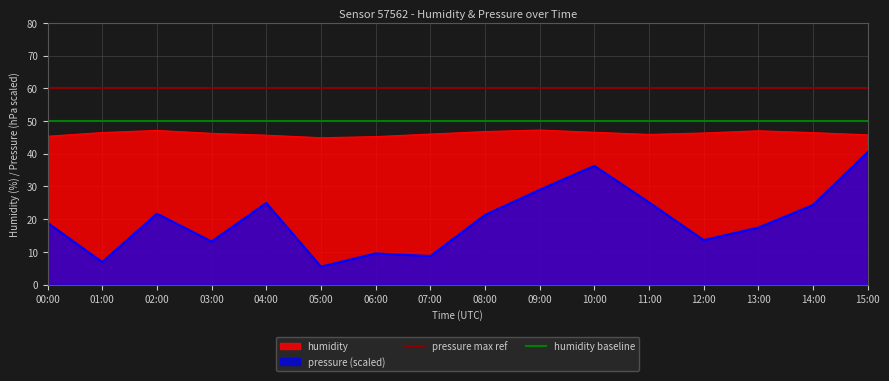

Does the chart display data point markers on the line(s)?

No